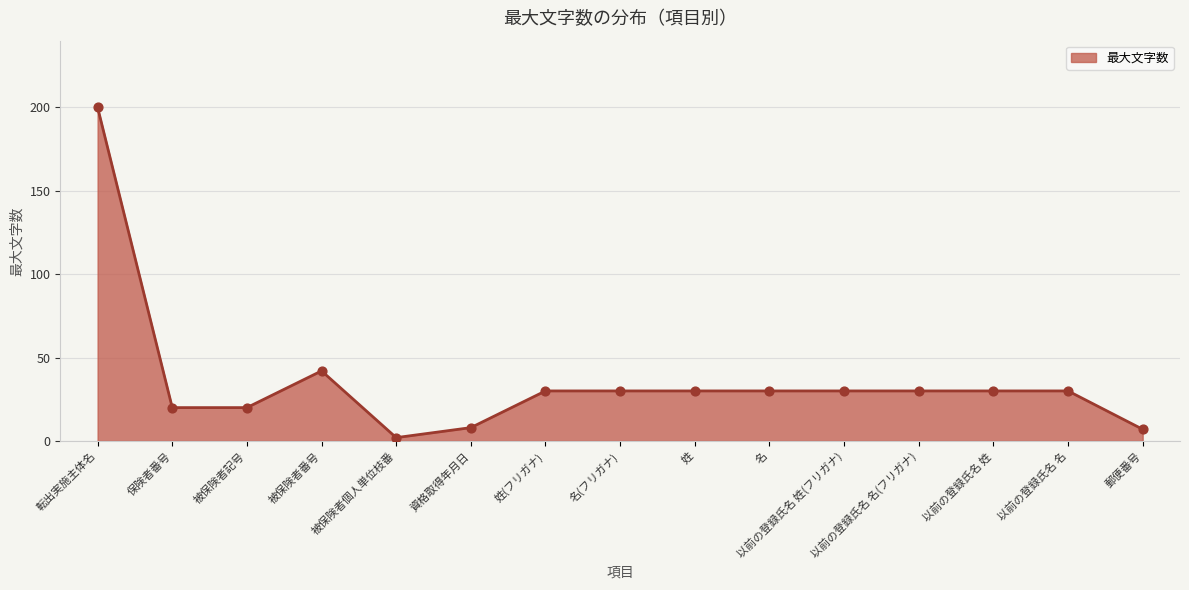

Which has a higher value, 姓(フリガナ) or 転出実施主体名?

転出実施主体名